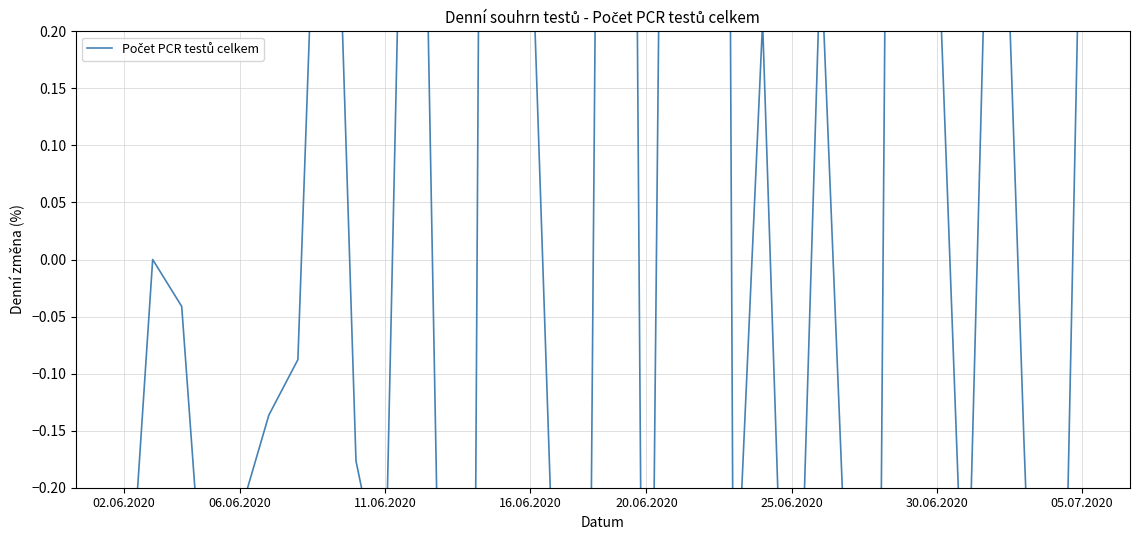

Is this an area chart (filled region under the line)?

No